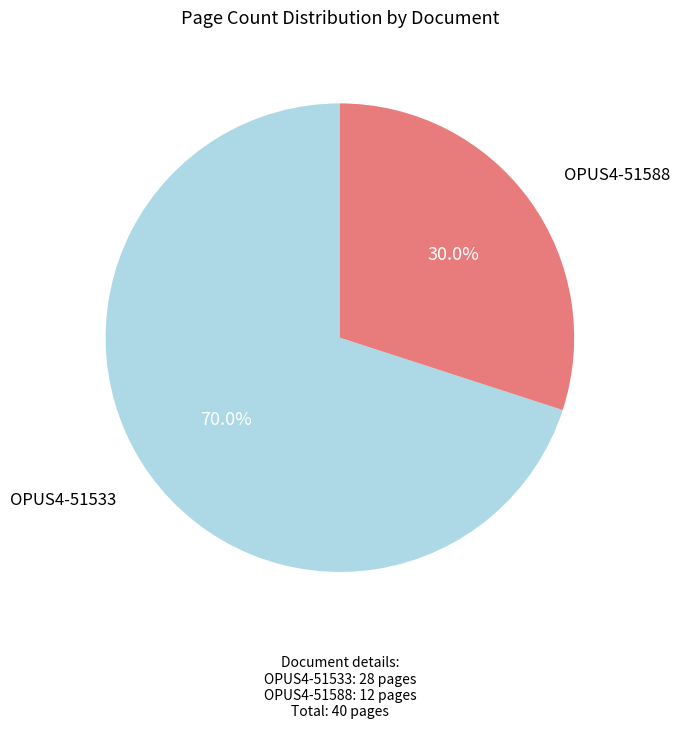

Combined, what portion of the pie is OPUS4-51533 and OPUS4-51588?

100.0%